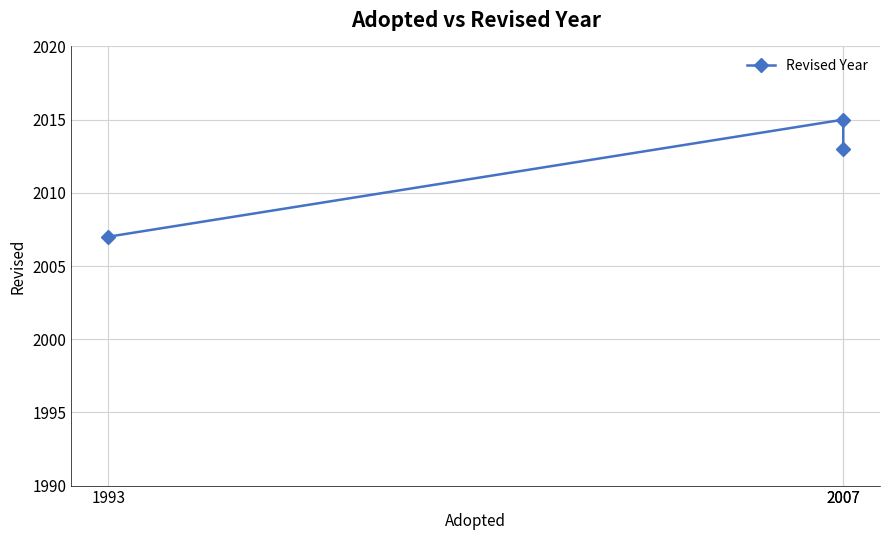

Rank the categories by value from lowest to highest.

1993, 2007, 2007